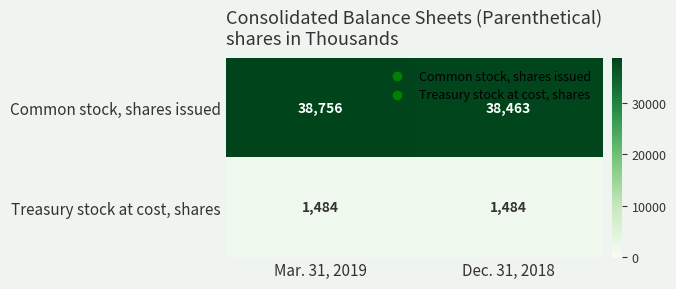

Rank the series by their maximum value, from highest to lowest.

Common stock, shares issued, Treasury stock at cost, shares